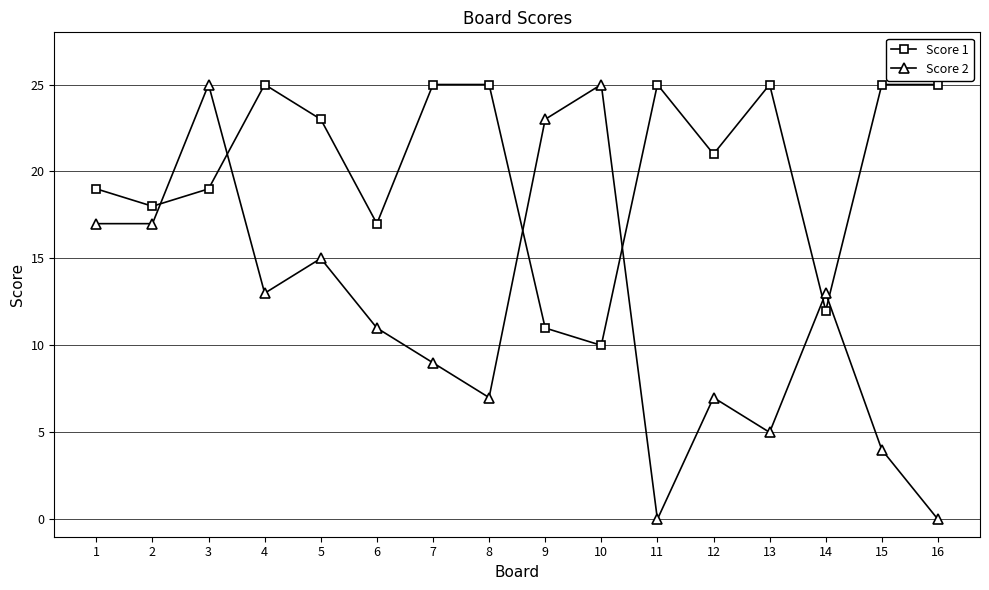

Rank the series by their average value, from highest to lowest.

Score 1, Score 2